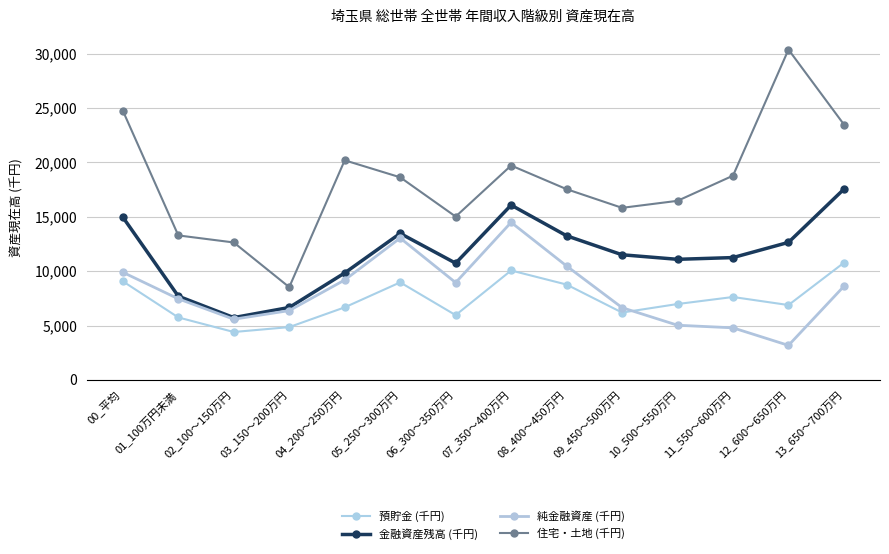

Between which two adjacent categories do 預貯金 (千円) and 純金融資産 (千円) first intersect?

09_450～500万円 and 10_500～550万円